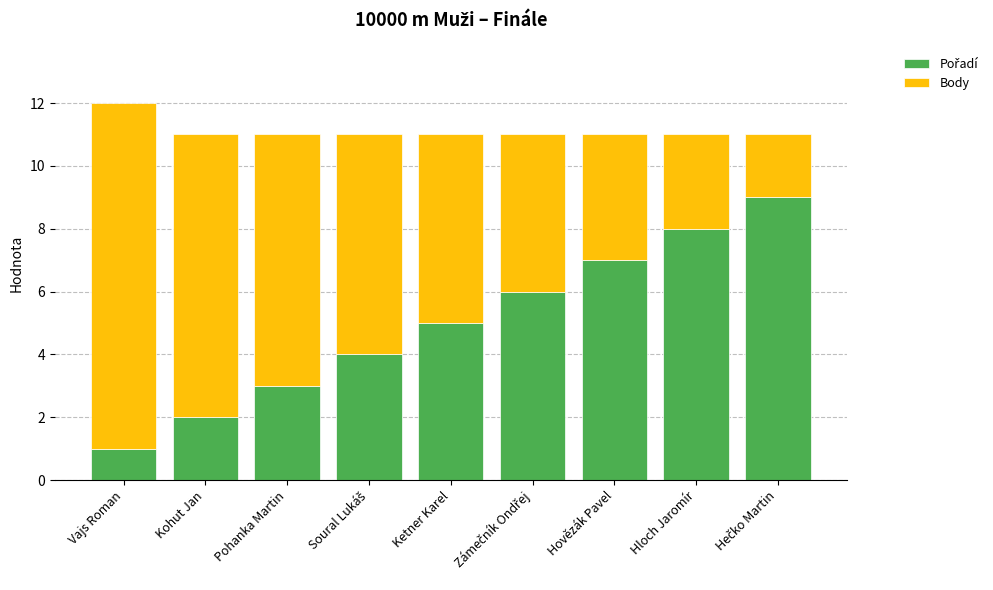

At which category is the sum across all series the highest?

Vajs Roman